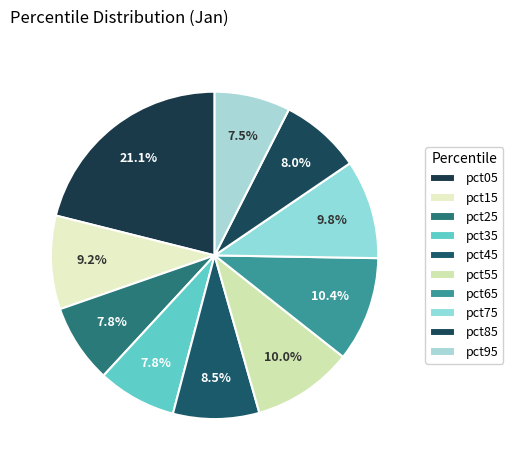

Is there any slice that represents more than half of the pie?

No